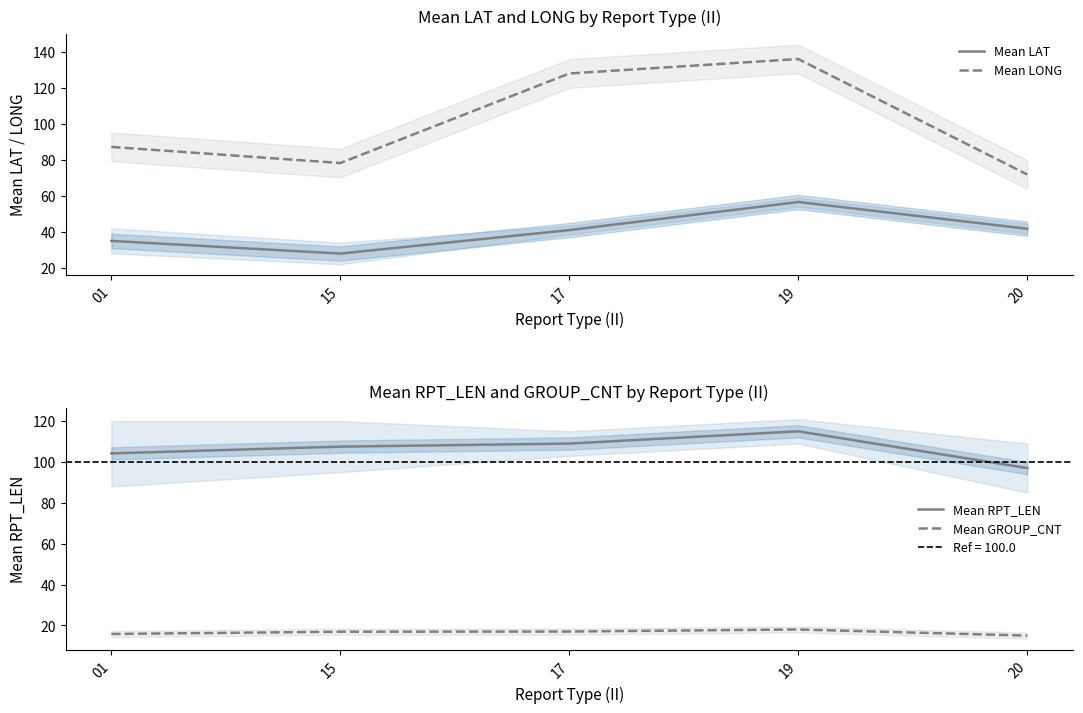

True or false: Mean GROUP_CNT and Mean LONG intersect in this chart.

False